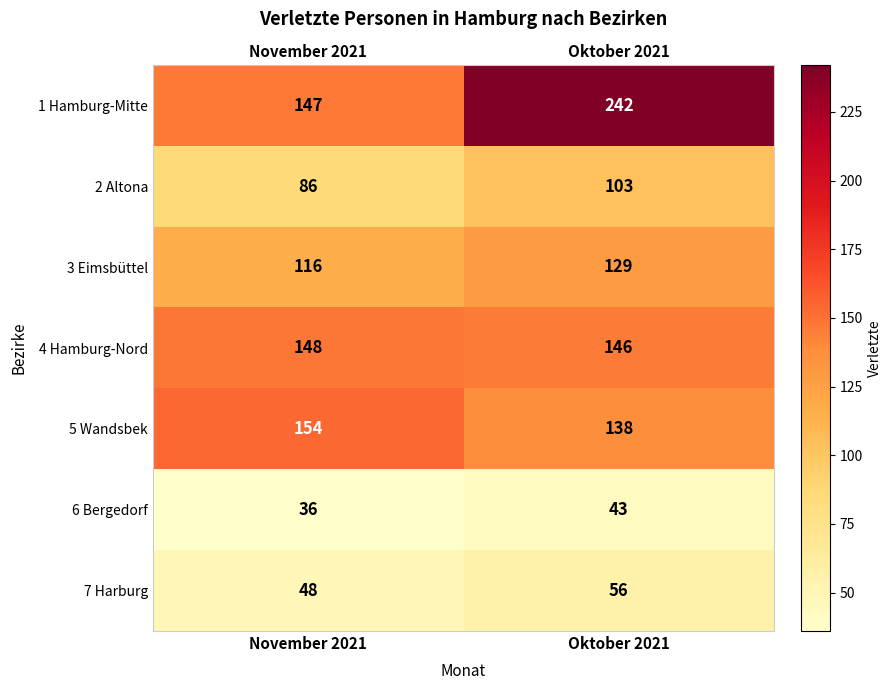

Reading left to right, list all the values displayed in this chart.

1 Hamburg-Mitte: November 2021=147	Oktober 2021=242
2 Altona: November 2021=86	Oktober 2021=103
3 Eimsbüttel: November 2021=116	Oktober 2021=129
4 Hamburg-Nord: November 2021=148	Oktober 2021=146
5 Wandsbek: November 2021=154	Oktober 2021=138
6 Bergedorf: November 2021=36	Oktober 2021=43
7 Harburg: November 2021=48	Oktober 2021=56